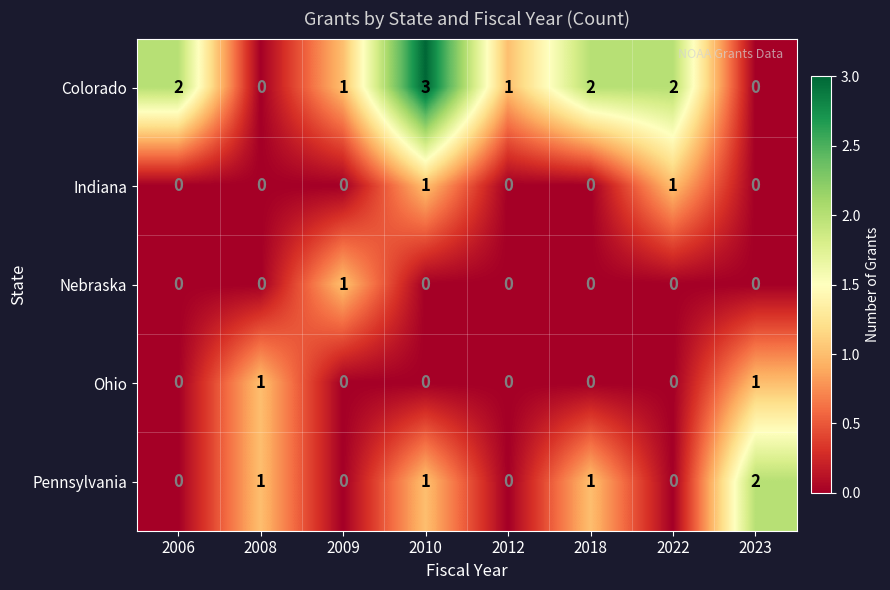

How many Indiana values are between 0 and 1?

8